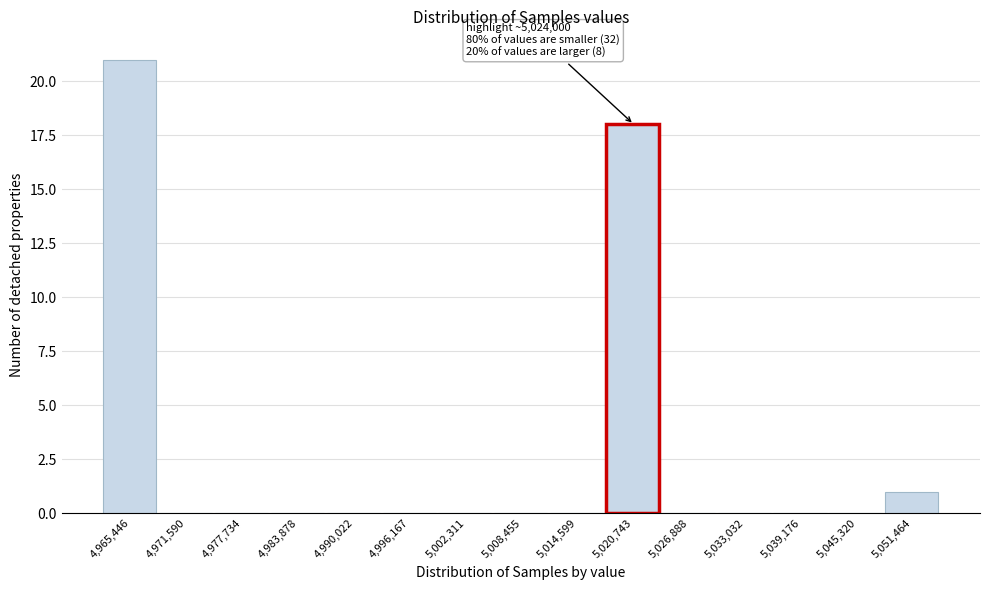

Reading right to left, transcribe all the data shown in this chart.

5,051,464=1	5,045,320=0	5,039,176=0	5,033,032=0	5,026,888=0	5,020,743=18	5,014,599=0	5,008,455=0	5,002,311=0	4,996,167=0	4,990,022=0	4,983,878=0	4,977,734=0	4,971,590=0	4,965,446=21